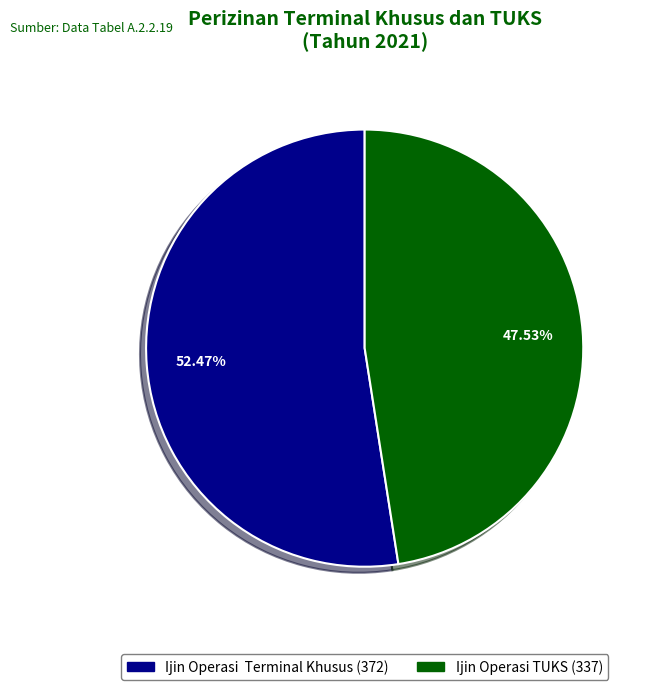

Which slice represents more than half of the pie?

Ijin Operasi Terminal Khusus